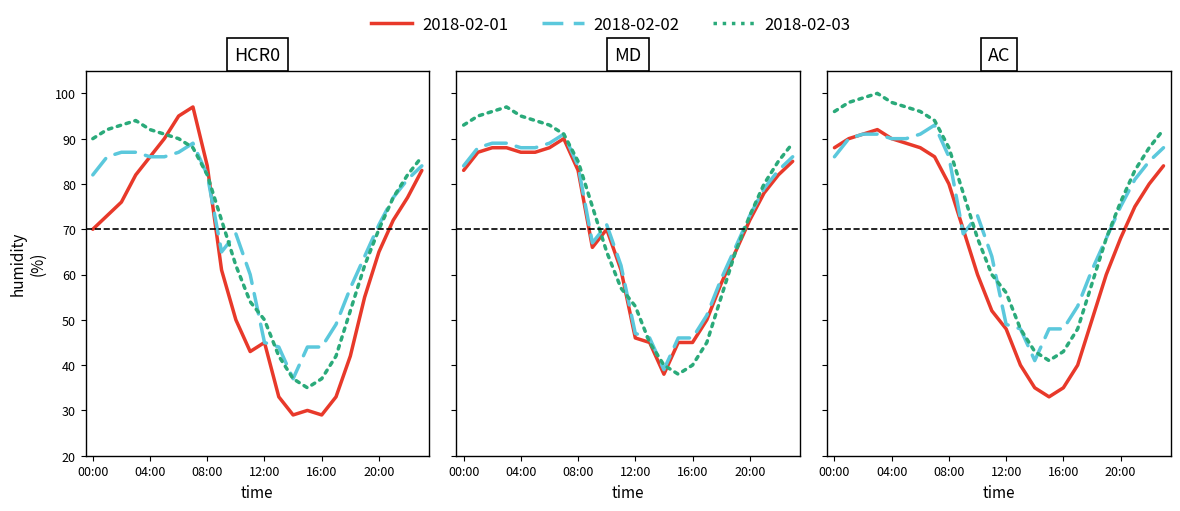

What is the sum of the 2018-02-02 values at 06:00 and 08:00?

169